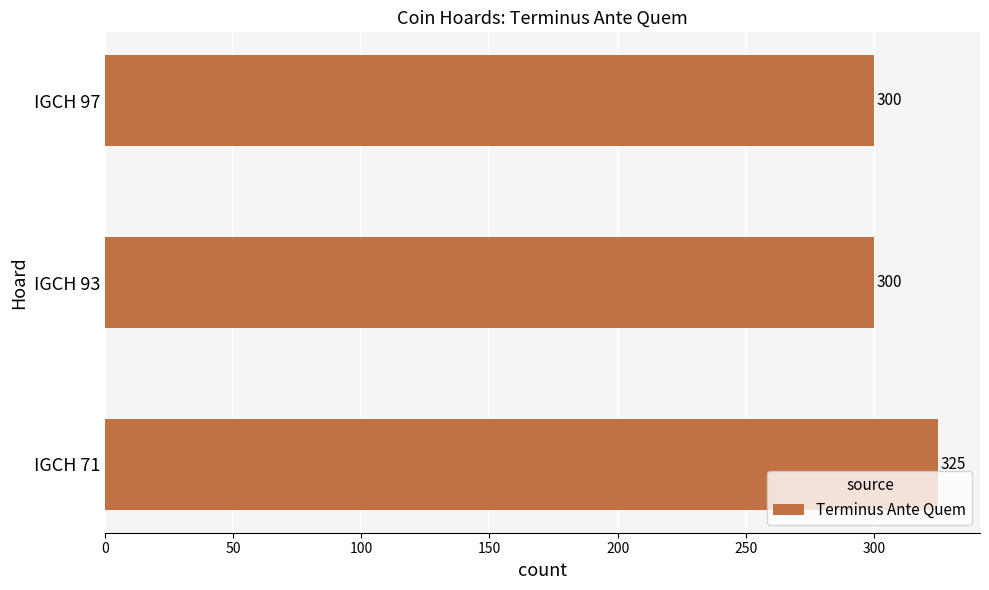

How many data points does each series have?

3